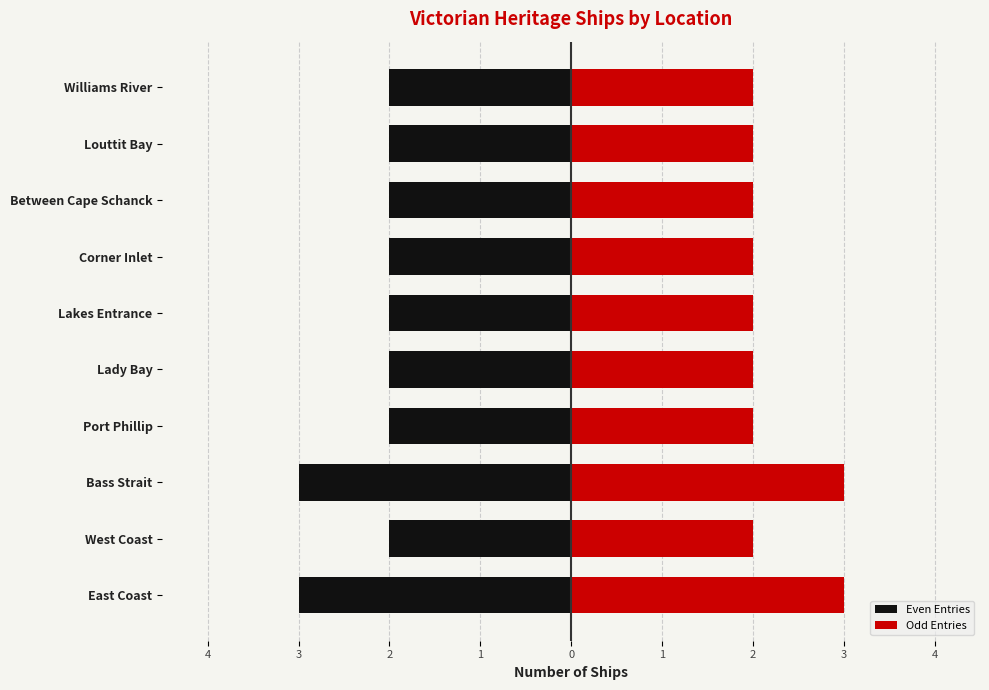

How many groups of bars are there?

10